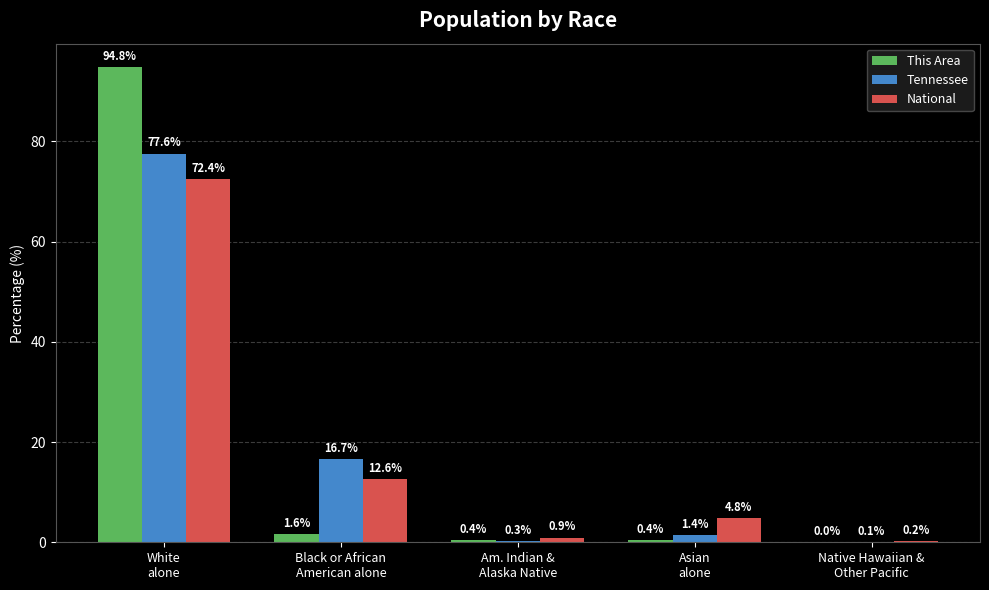

Which series changed the most between White
alone and Asian
alone?

This Area